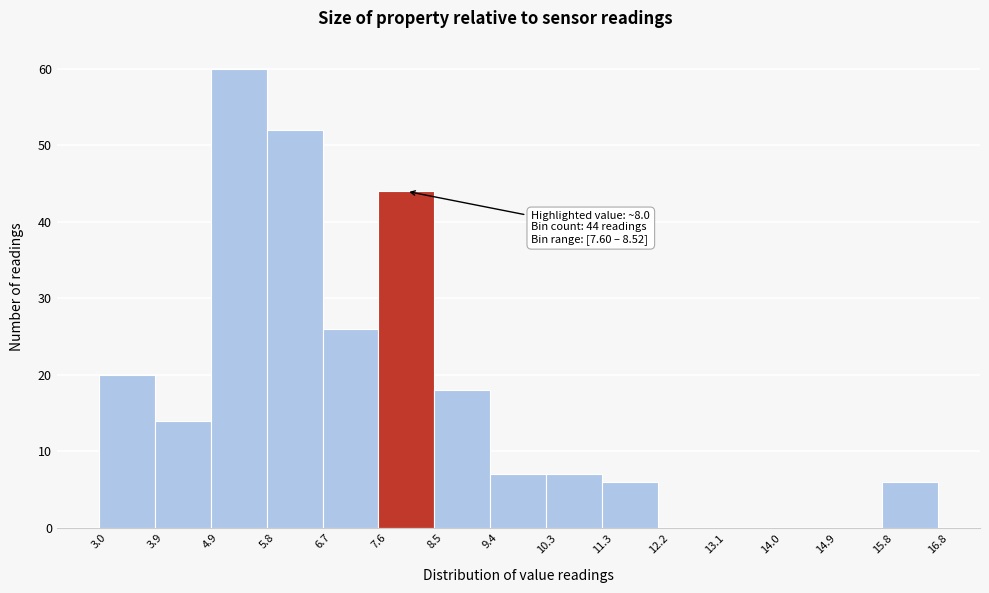

Over which range of the x-axis is the bar tallest?

4.9 to 5.8